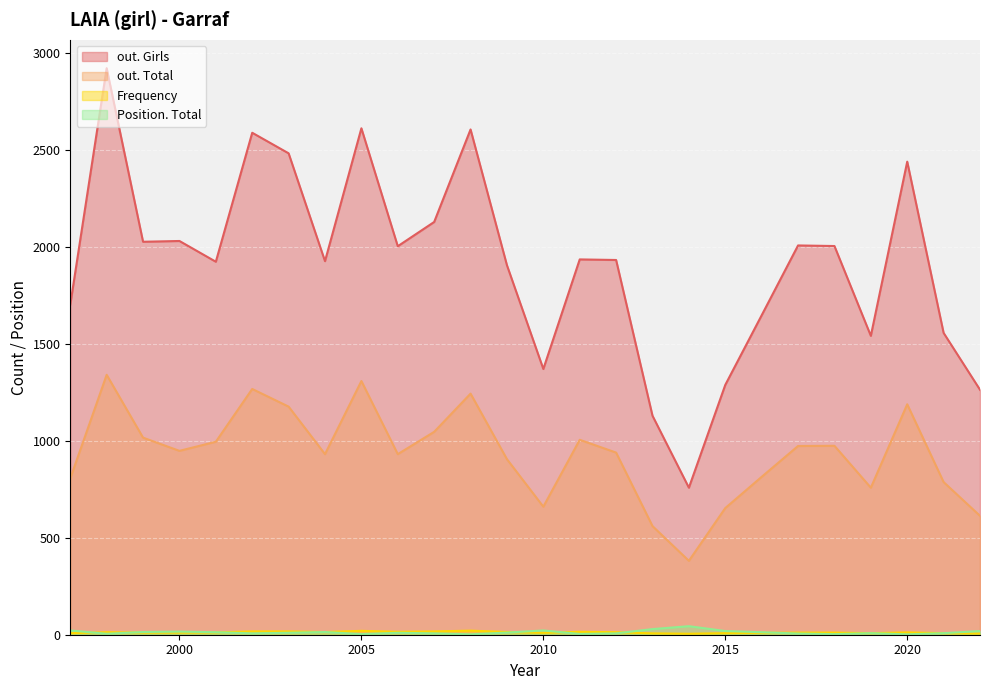

How many lines are shown in the chart?

4